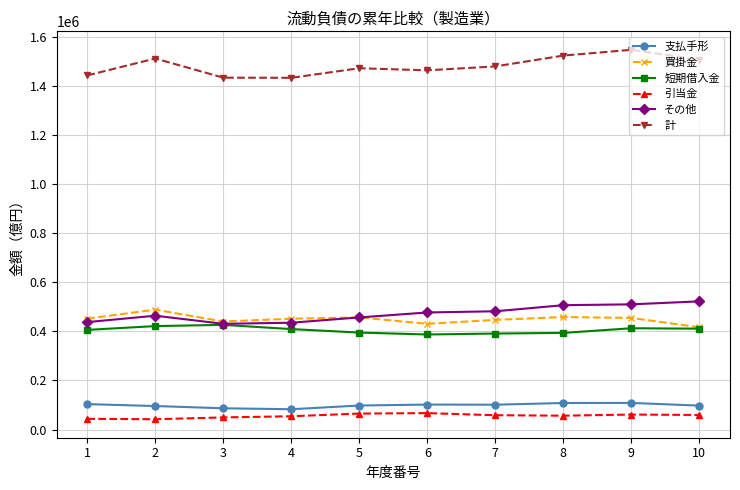

True or false: 計 and その他 cross at least once.

False